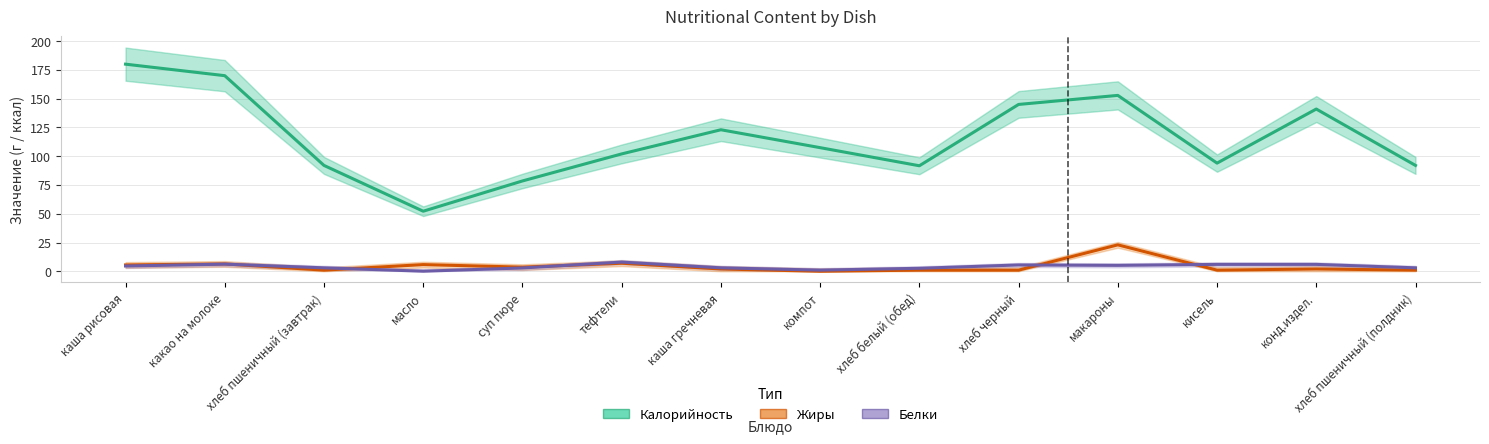

At which category does Калорийность reach its first local peak?

каша гречневая